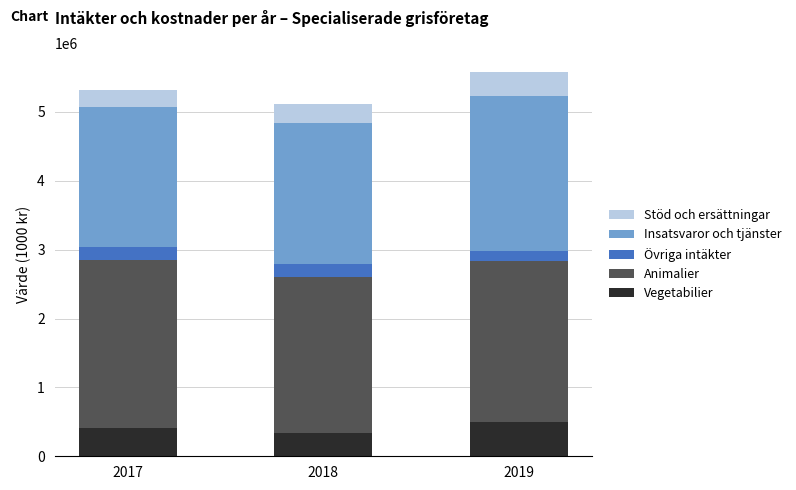

What is the average value of the Vegetabilier series?

416985.2